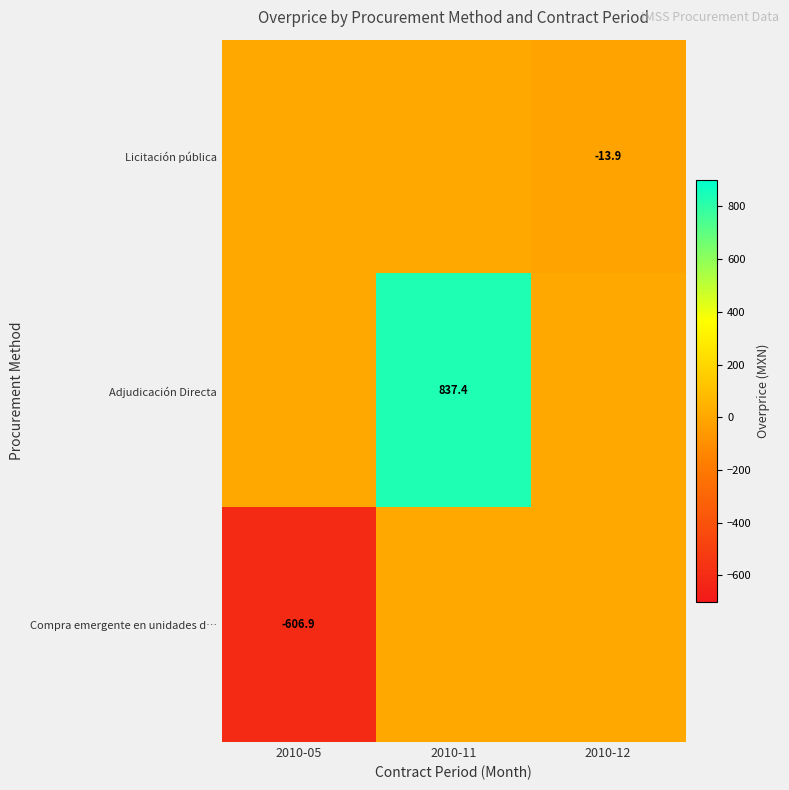

True or false: Compra emergente en unidades d… has a value of -244.0 at 2010-05.

False